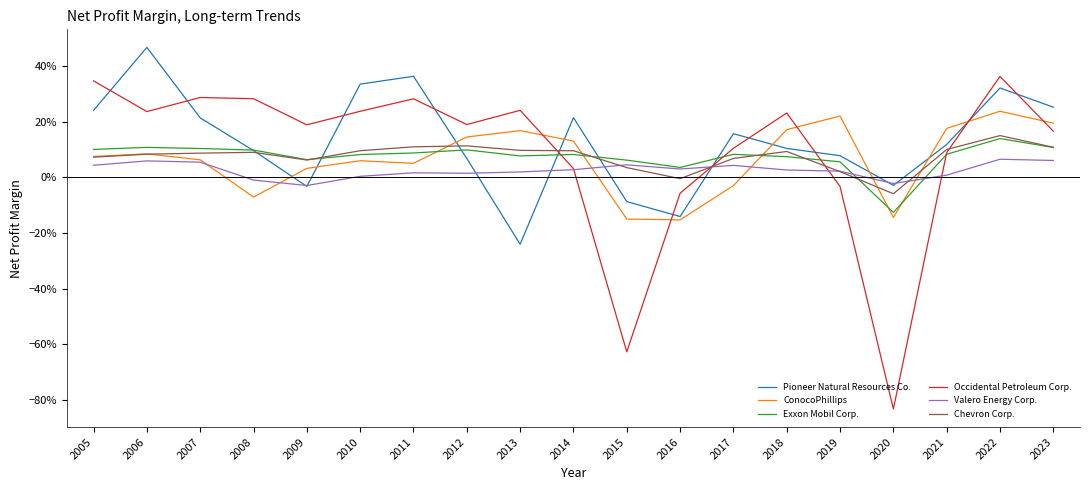

What is the difference between the second highest and second lowest values in the Occidental Petroleum Corp. series?

1.0